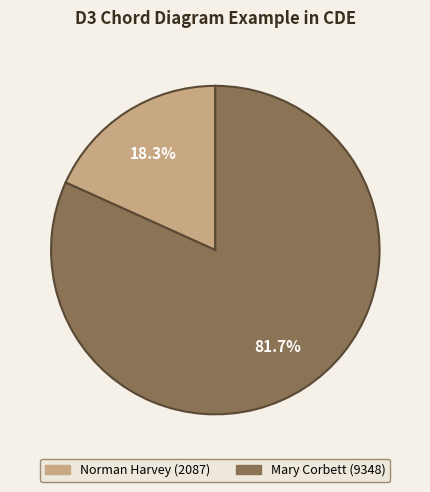

To the nearest percent, what is the difference between the Mary Corbett and Norman Harvey slice percentages?

63%